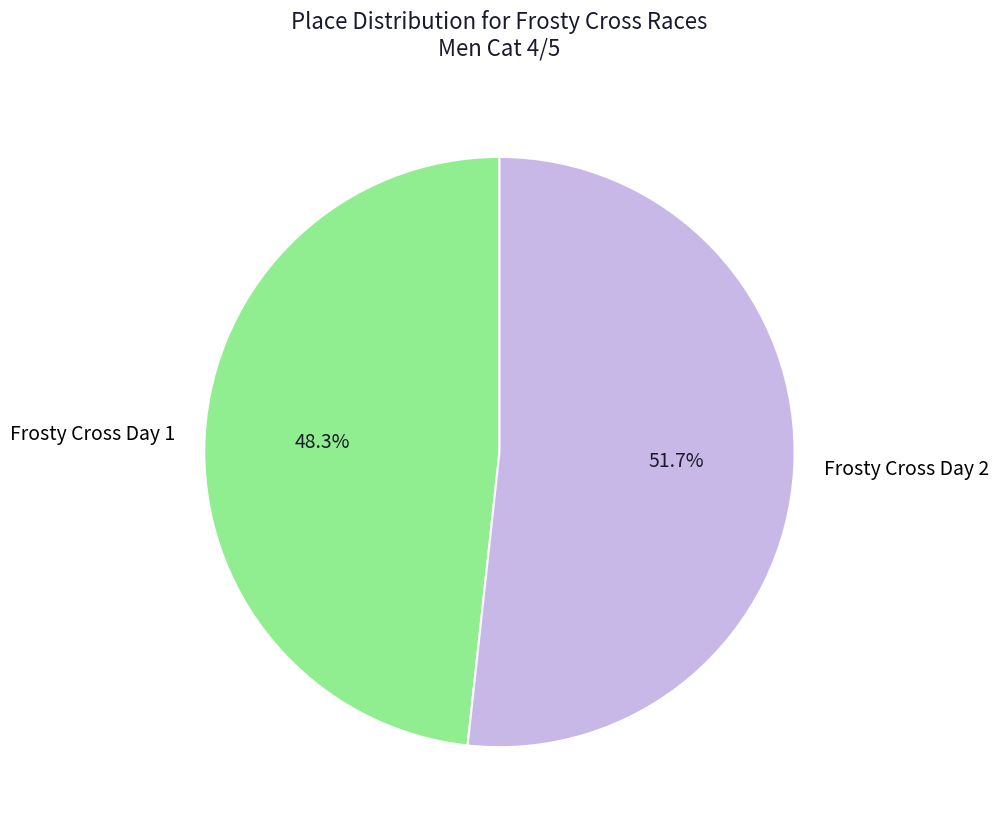

Is it true that Frosty Cross Day 1 is 60% of the pie?

False